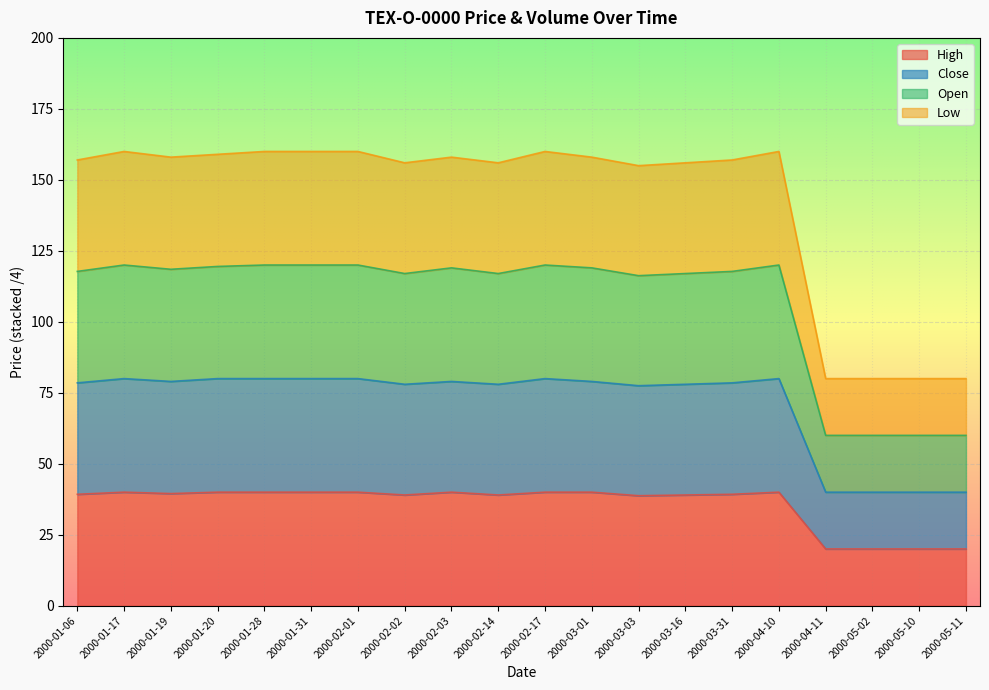

What is the minimum value for Open?

60.0